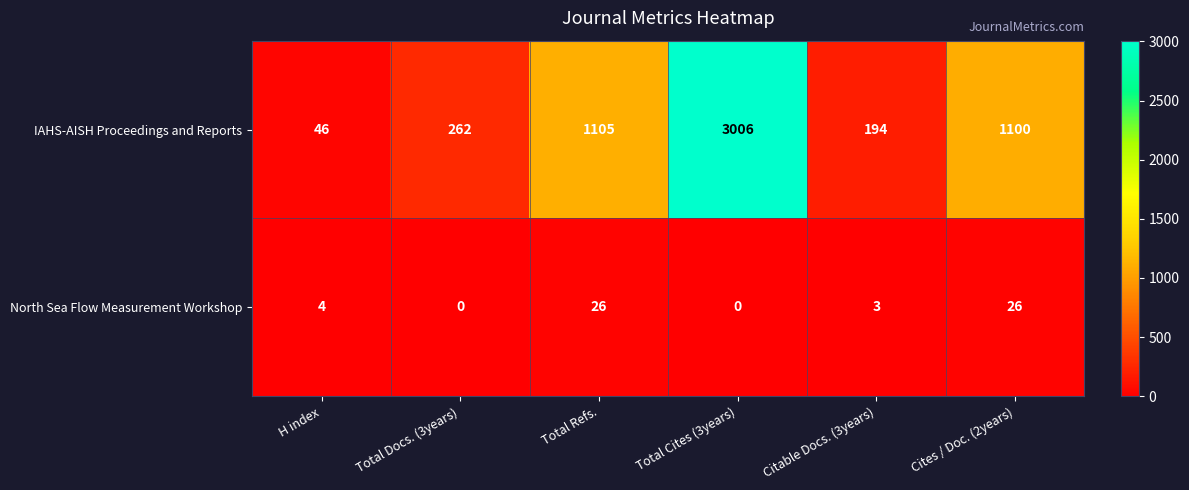

The IAHS-AISH Proceedings and Reports series shows 262 at Total Docs. (3years). True or false?

True